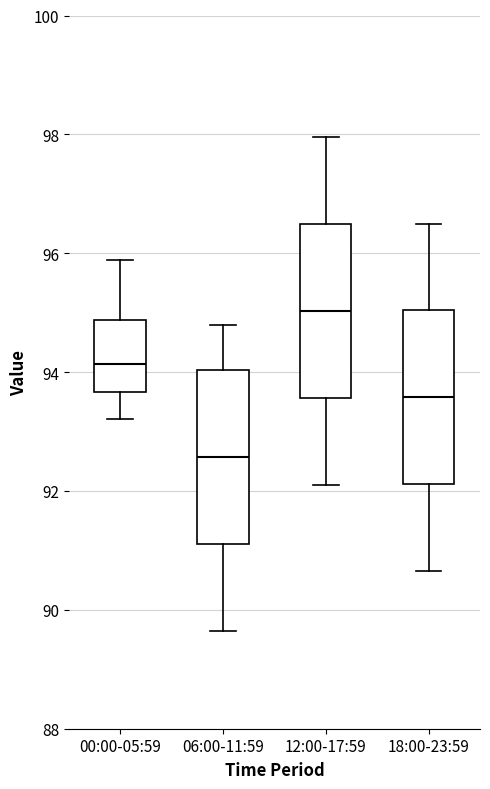

Reading left to right, read every box against the y-axis: the position of its median line, the range the box covers, and the ends of its whiskers. The values are not printed on the chart, so give them approximately, as read against the axis.

00:00-05:59: median 94.2, box 93.6 to 94.8, whiskers 93.2 to 95.8
06:00-11:59: median 92.6, box 91.2 to 94.0, whiskers 89.6 to 94.8
12:00-17:59: median 95.0, box 93.6 to 96.4, whiskers 92.2 to 98.0
18:00-23:59: median 93.6, box 92.2 to 95.0, whiskers 90.6 to 96.6